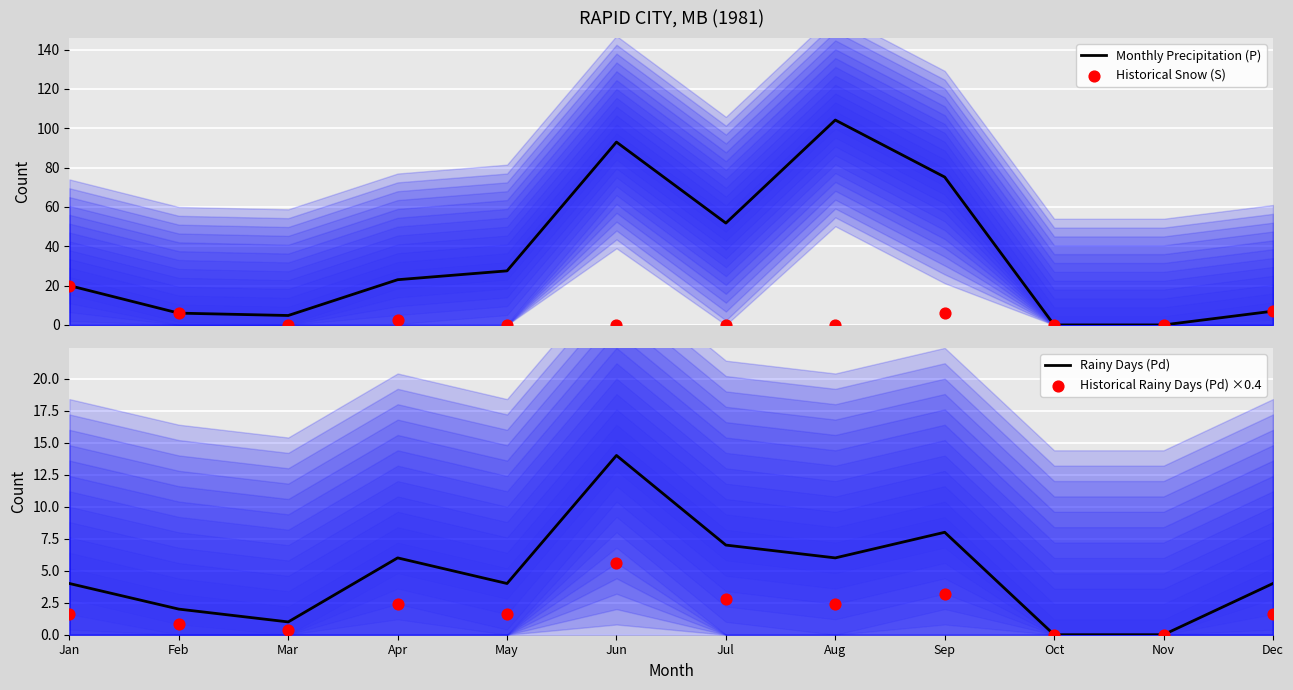

Is the value of Monthly Precipitation (P) at Jan greater than the value of Historical Rainy Days (Pd) ×0.4 at Oct?

Yes